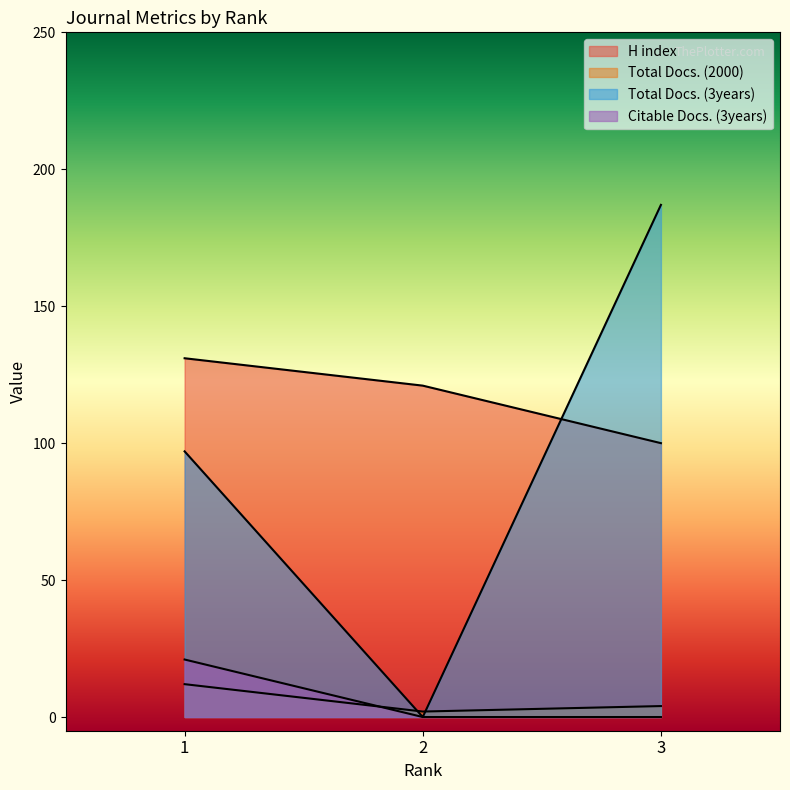

What is the sum of all Total Docs. (2000) values?

18